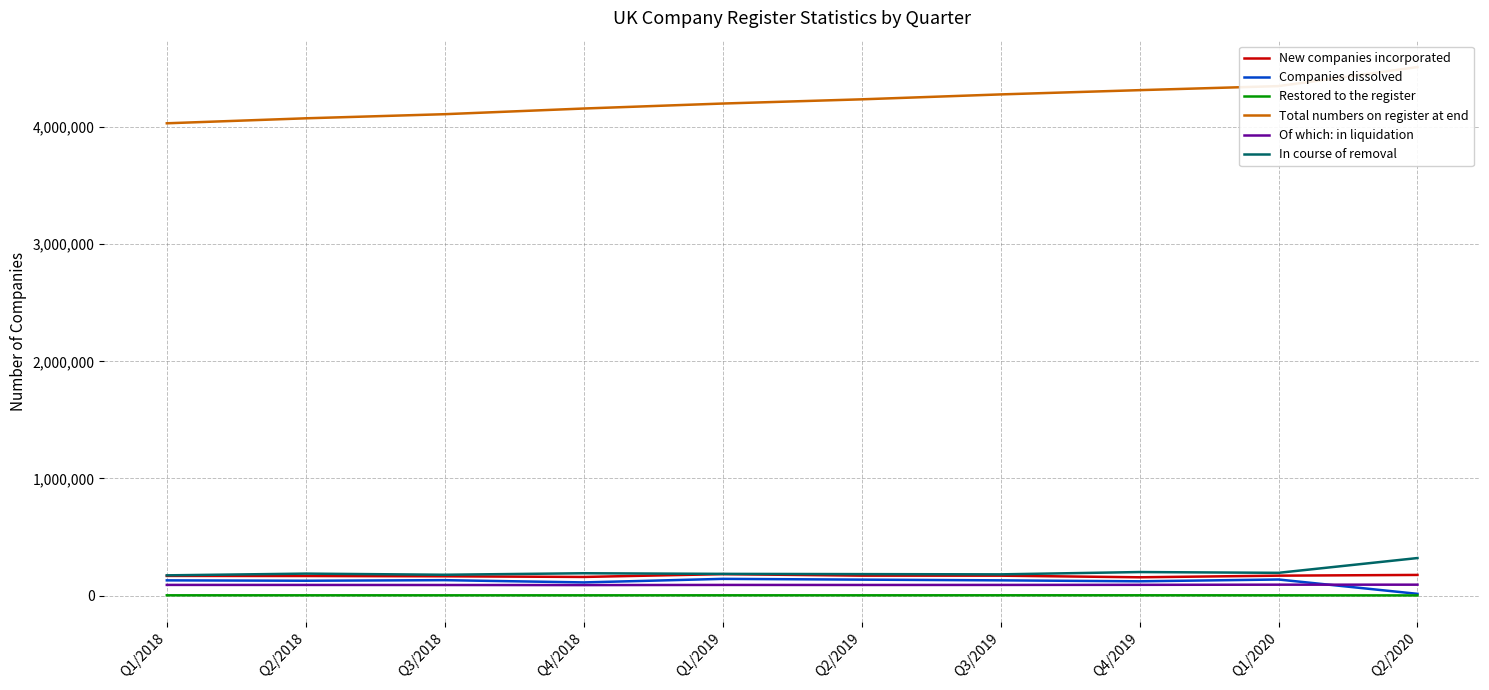

Does the chart display data point markers on the line(s)?

No